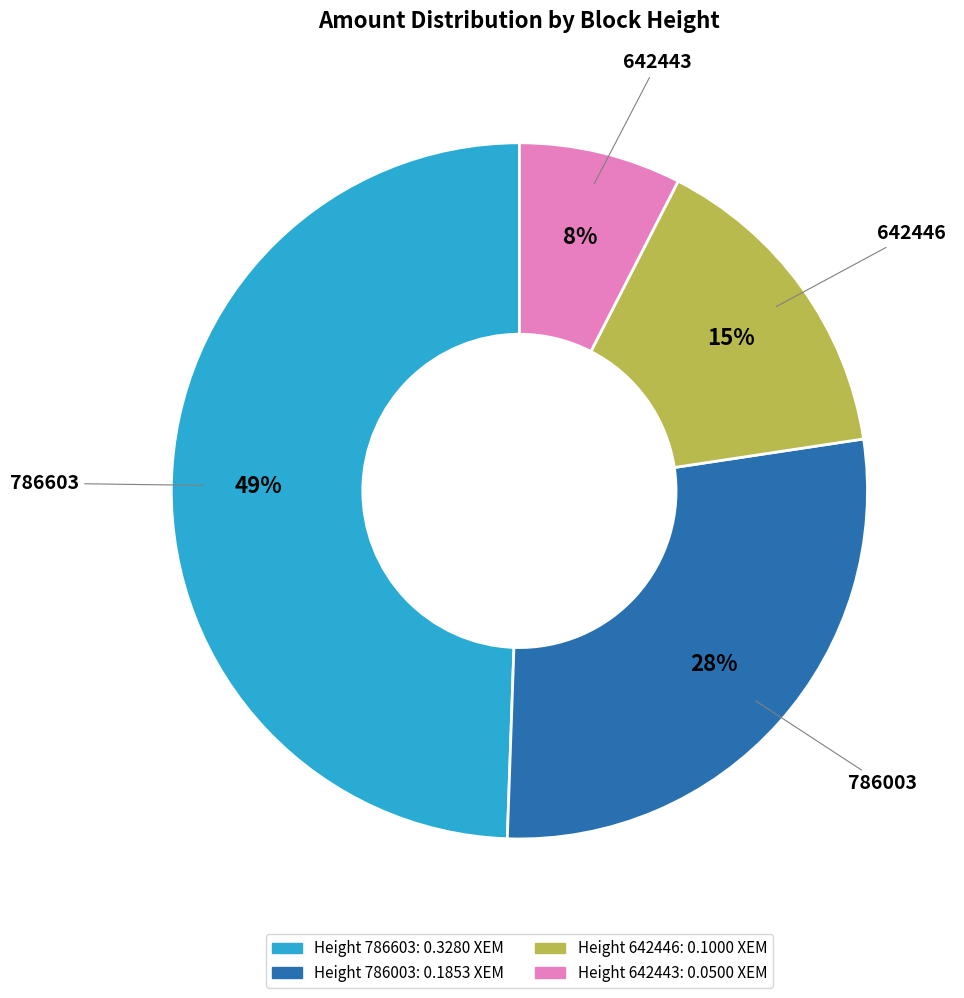

Count the number of slices in the pie.

4